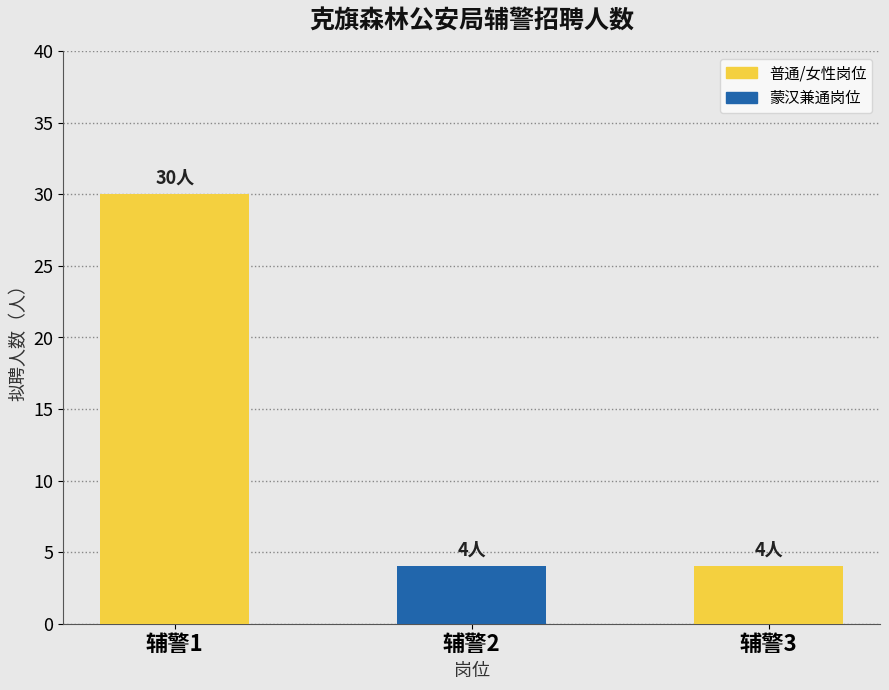

What is the minimum value shown in the chart?

4